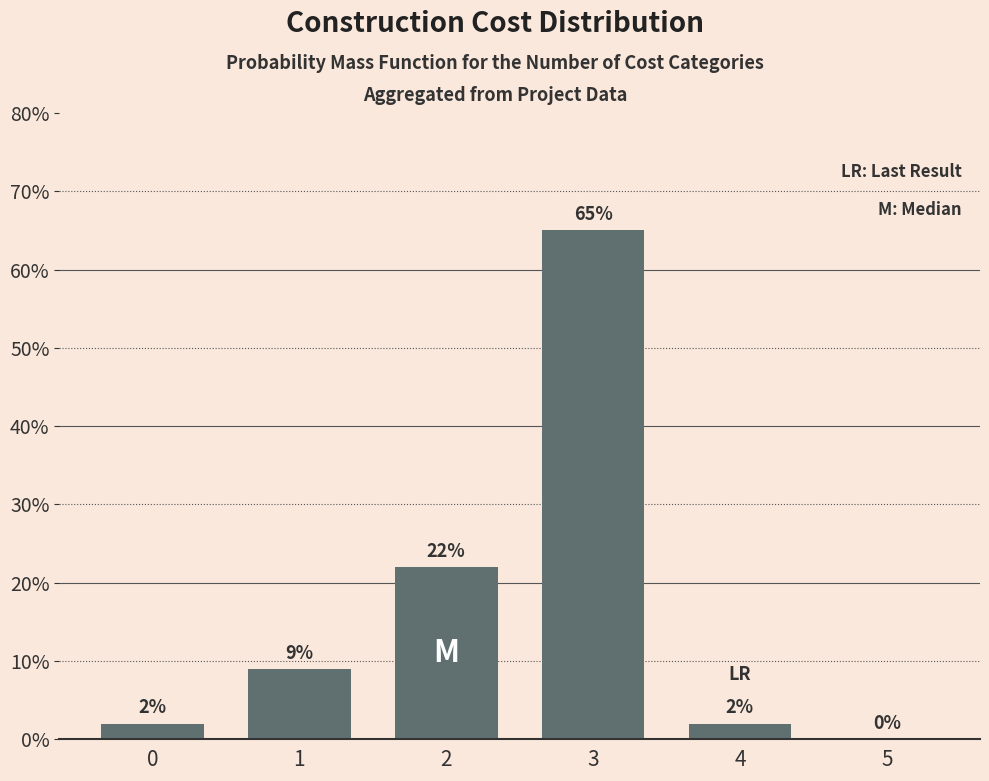

Reading left to right, list all the values displayed in this chart.

2	9	22	65	2	0